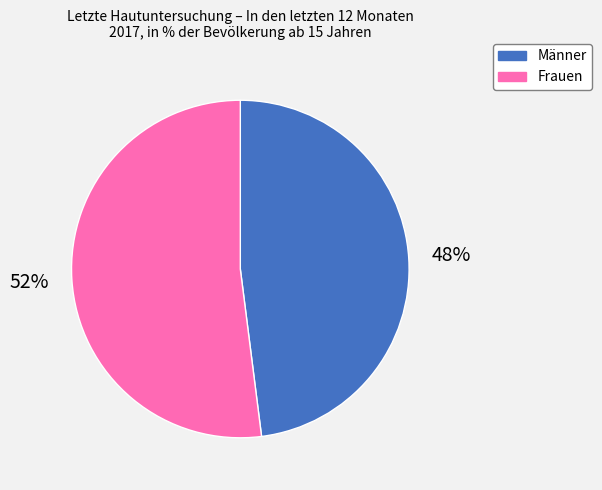

What is the ratio of the value at Frauen to the value at Männer?

1.1